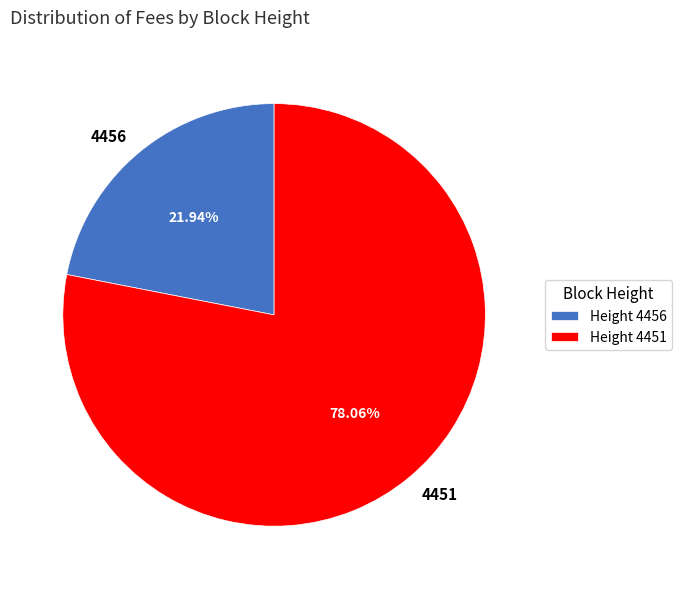

Does any single category account for the majority?

Yes